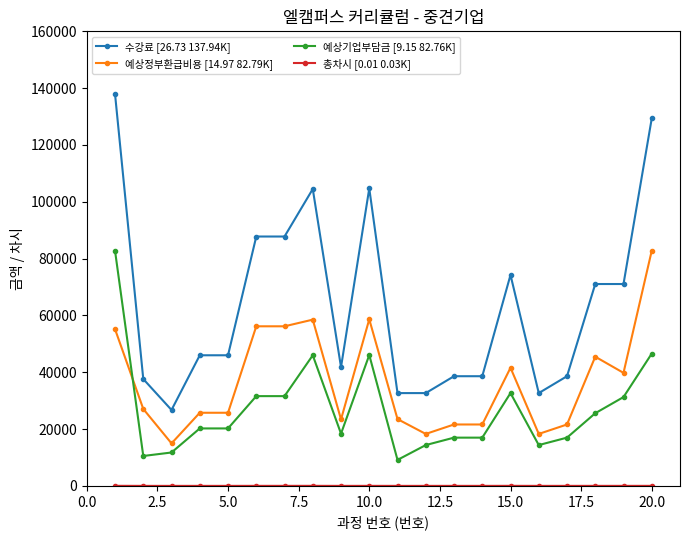

Is this an area chart (filled region under the line)?

No